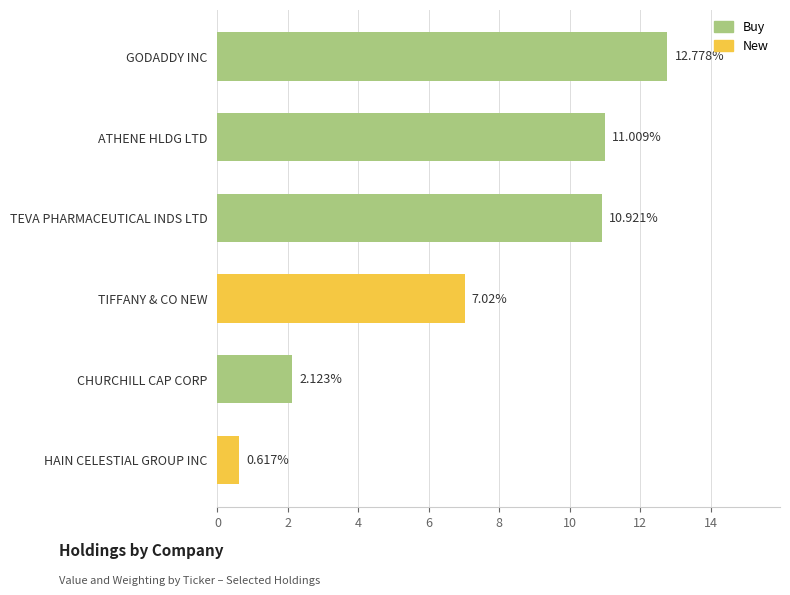

List the labels in order of value, largest first.

GODADDY INC, ATHENE HLDG LTD, TEVA PHARMACEUTICAL INDS LTD, TIFFANY & CO NEW, CHURCHILL CAP CORP, HAIN CELESTIAL GROUP INC